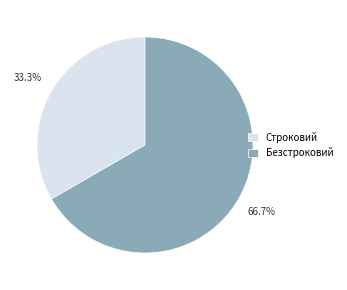

Which slice is the smallest?

Строковий